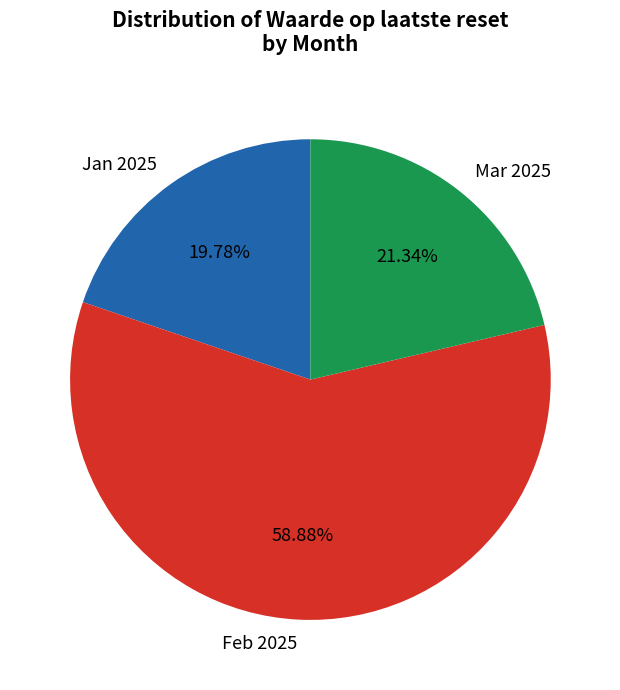

Does Jan 2025 account for over 50% of the chart?

No